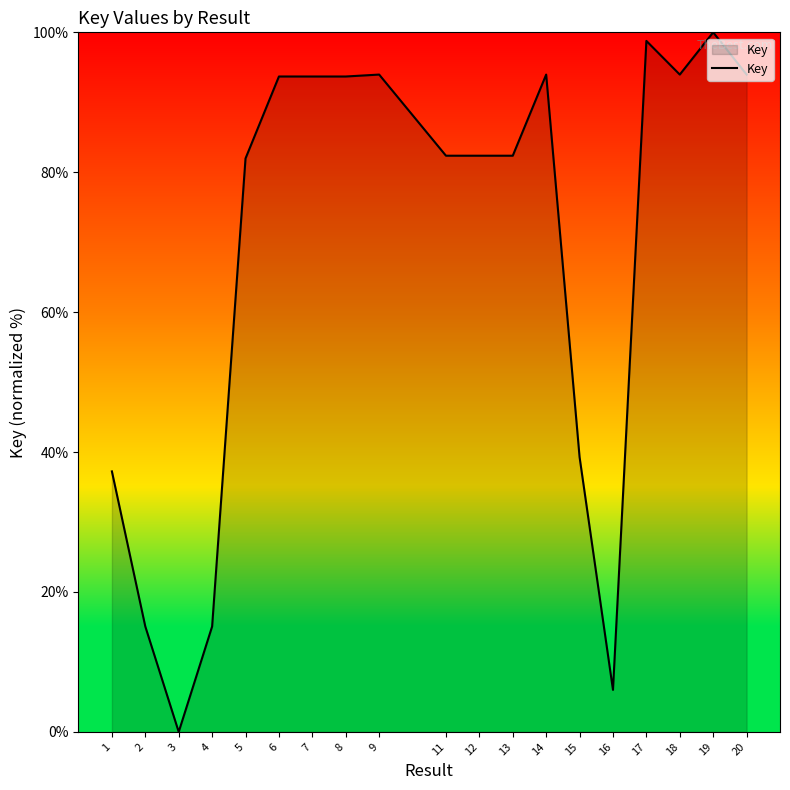

What is the maximum value shown in the chart?

100.0